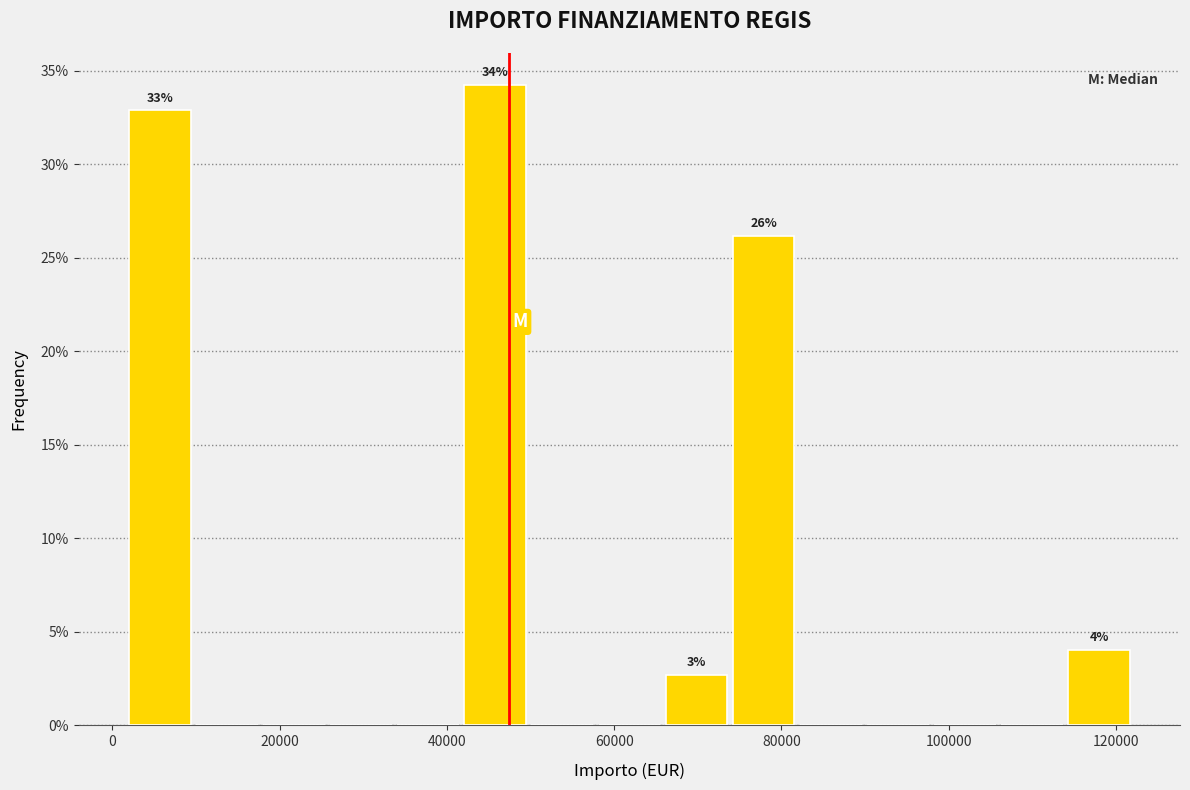

Which range on the x-axis has the tallest bar?

42000 to 50000